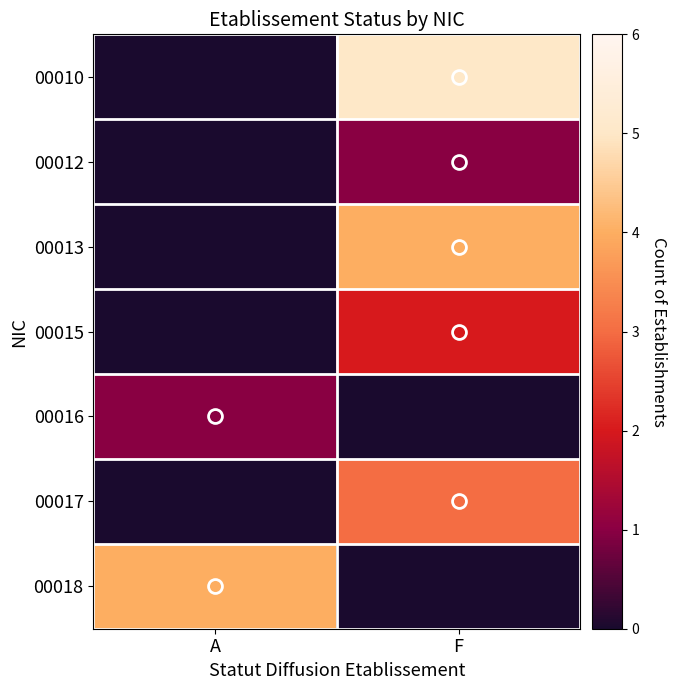

Reading left to right, transcribe all the data shown in this chart.

00010: A=0	F=5
00012: A=0	F=1
00013: A=0	F=4
00015: A=0	F=2
00016: A=1	F=0
00017: A=0	F=3
00018: A=4	F=0